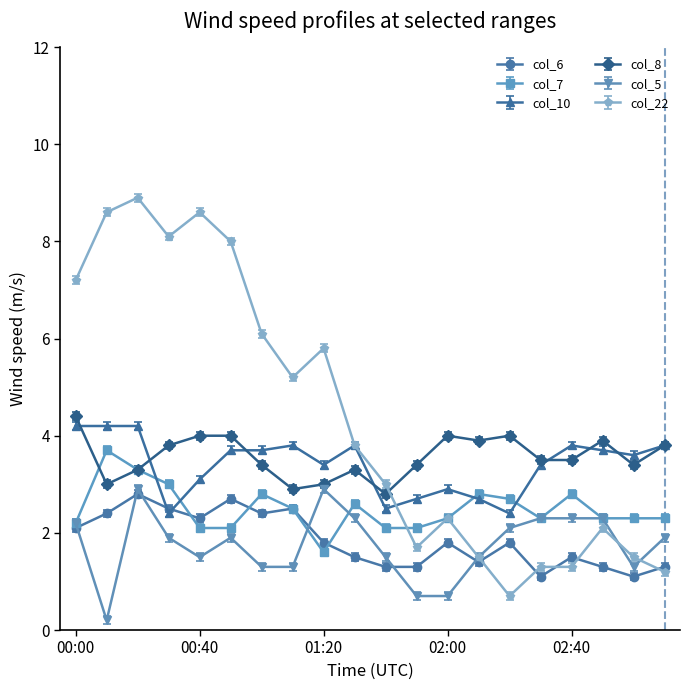

Which series has the widest spread of values?

col_22